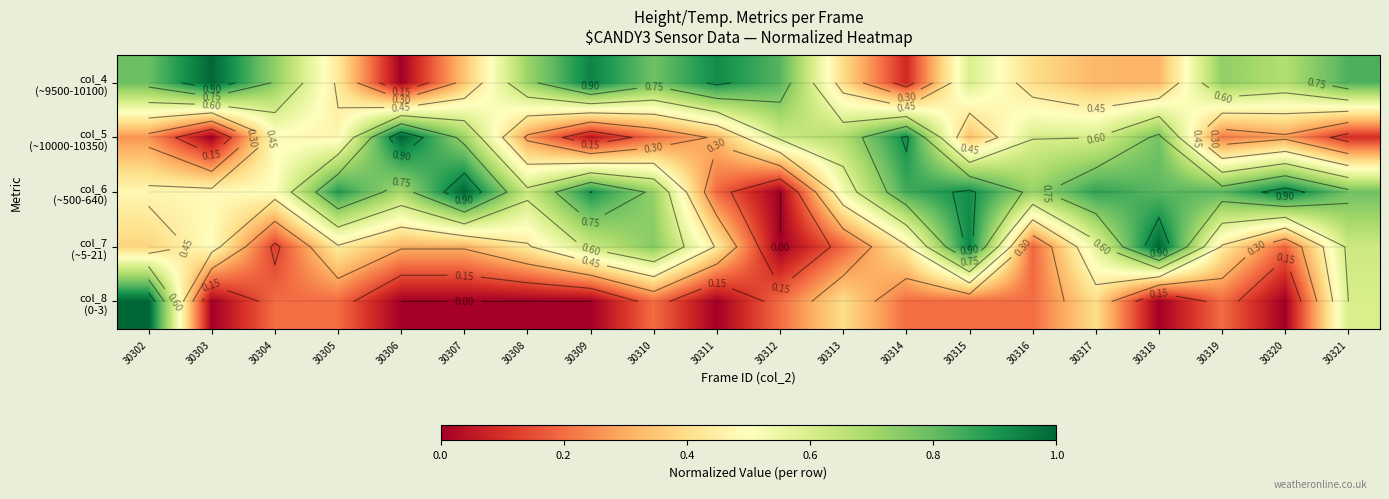

What is the maximum value shown in the chart?

1.0